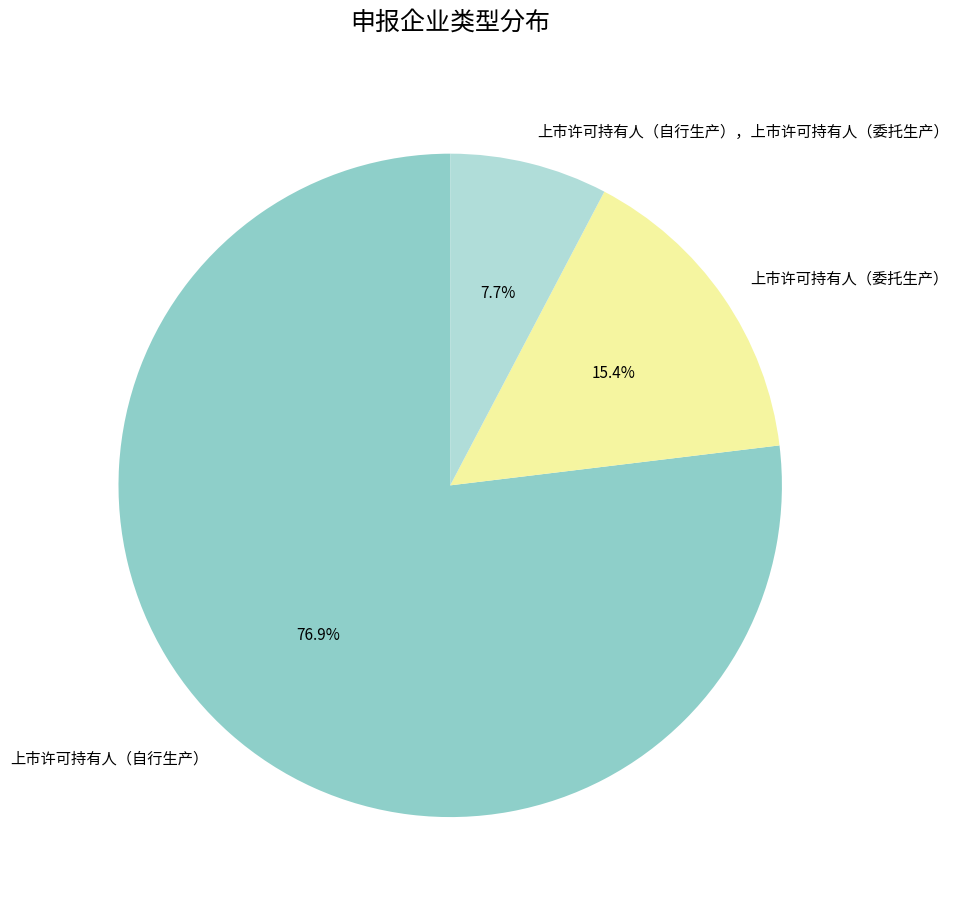

The 上市许可持有人（委托生产） slice represents 3% of the pie. True or false?

False